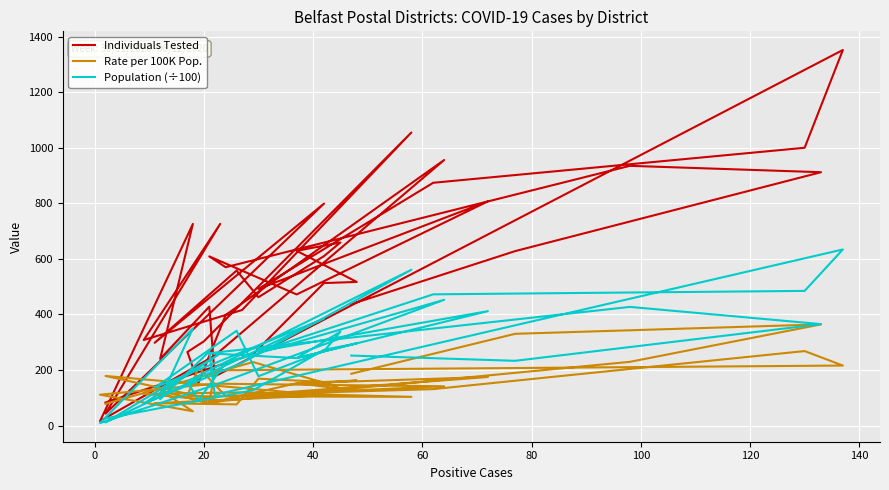

What is the value of the Population (÷100) point at the 25th from the left?

94.6